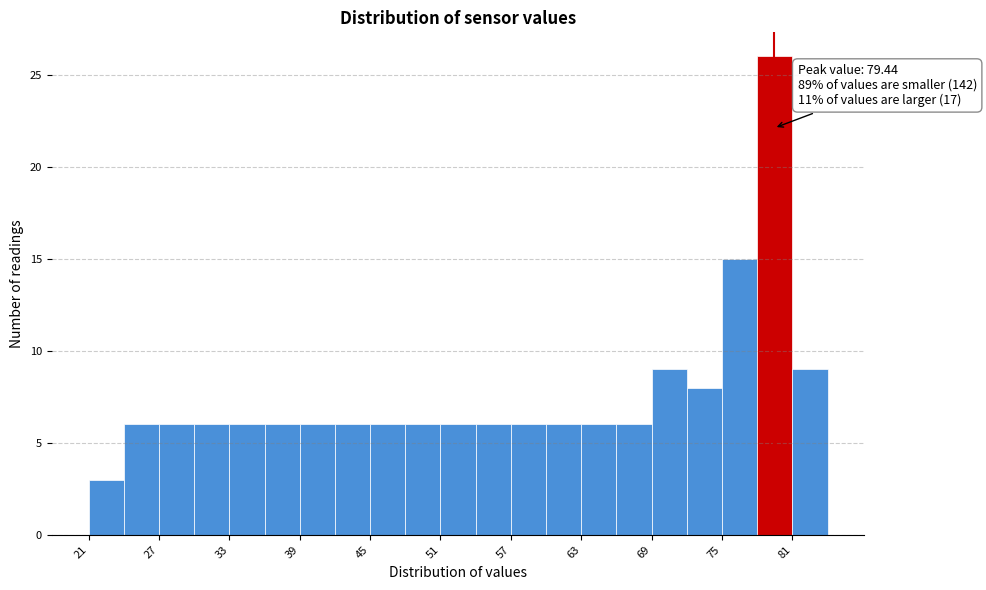

Read against the x-axis, roughly where is the centre of the tallest bar?

80